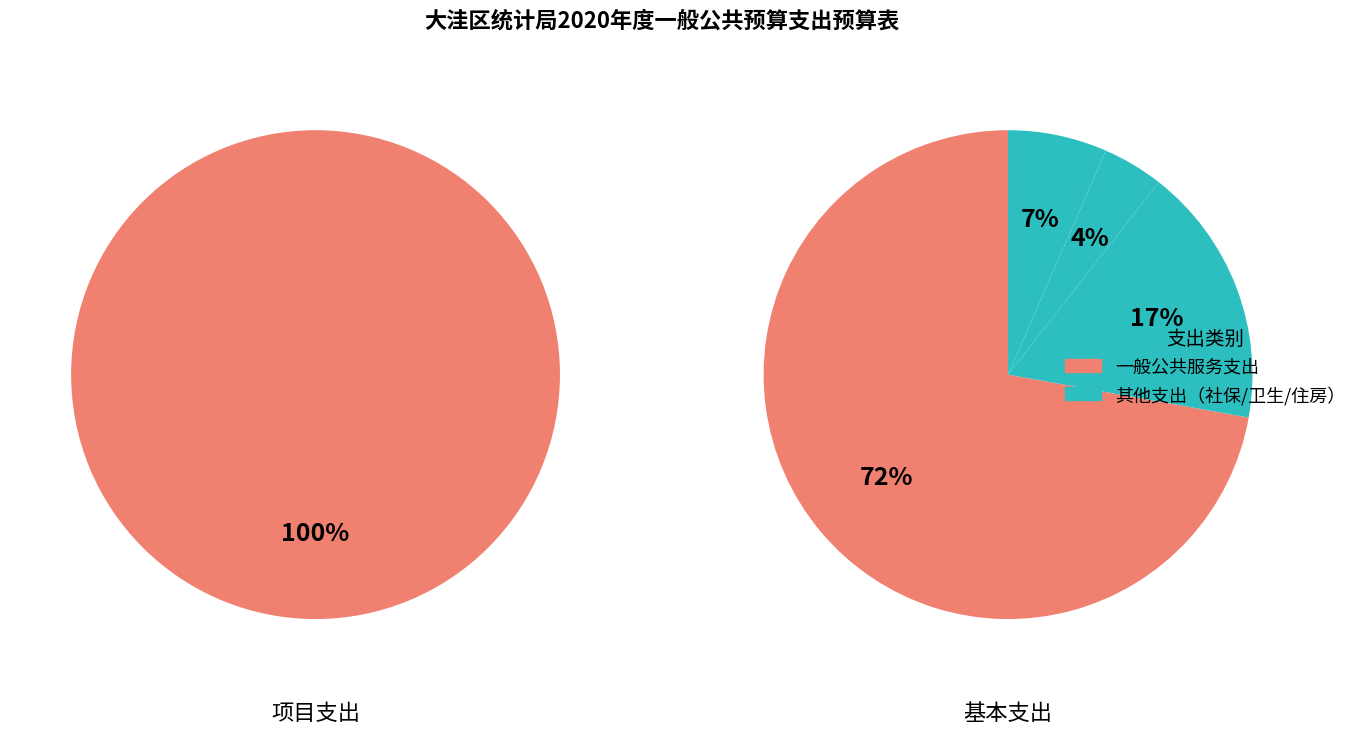

To the nearest percent, what portion does 一般公共服务支出 represent?

100%